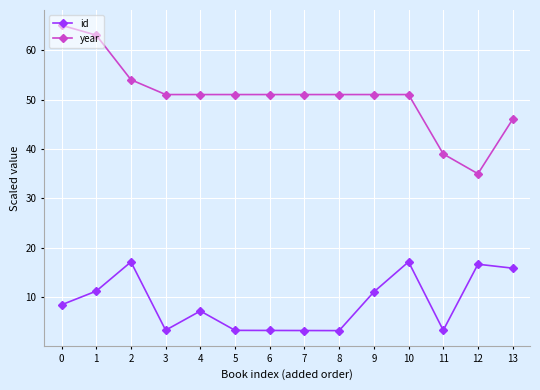

At 12, list the series in order from largest to smallest.

year, id